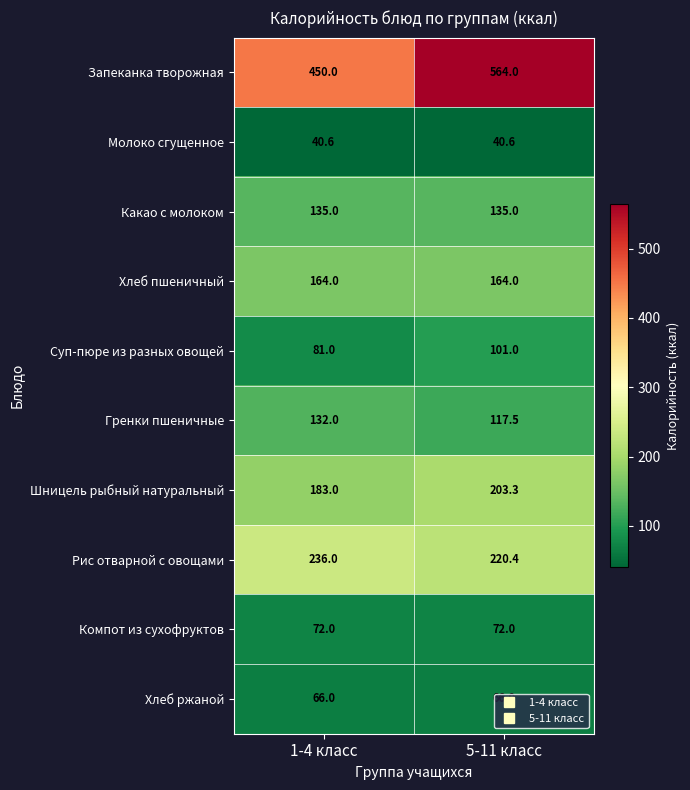

What is the smallest value displayed?

40.6